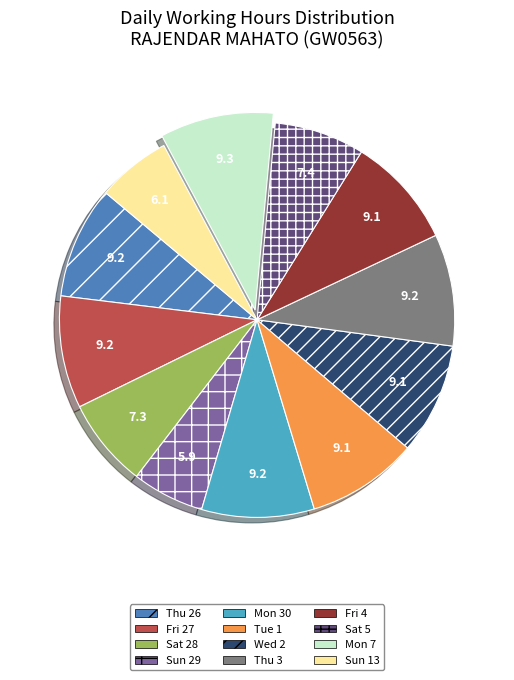

Do Fri 4 and Sun 13 together represent more than half of the pie?

No